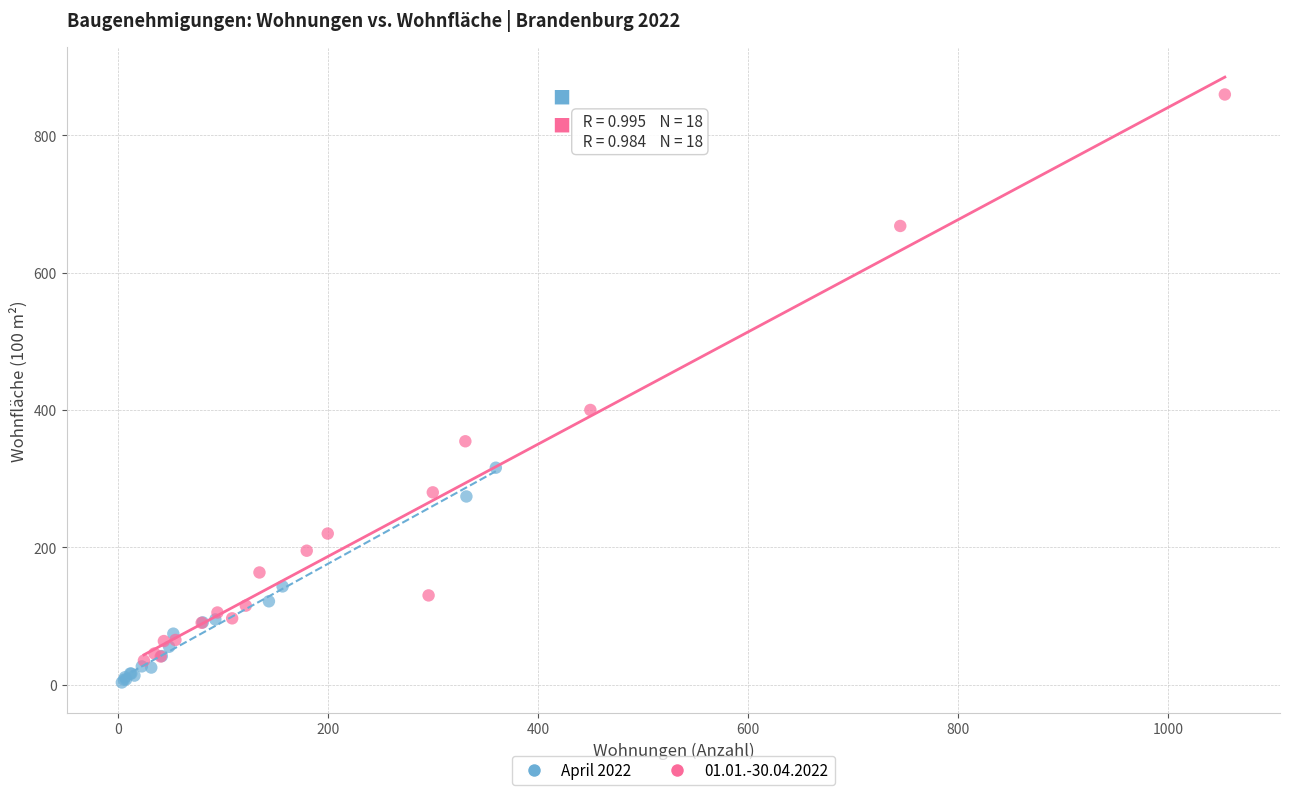

Which series has the largest Y range (max minus min)?

01.01.-30.04.2022